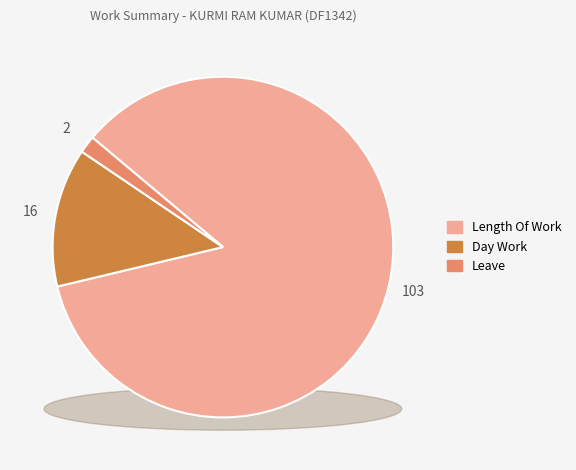

Is there a majority slice in this chart?

Yes